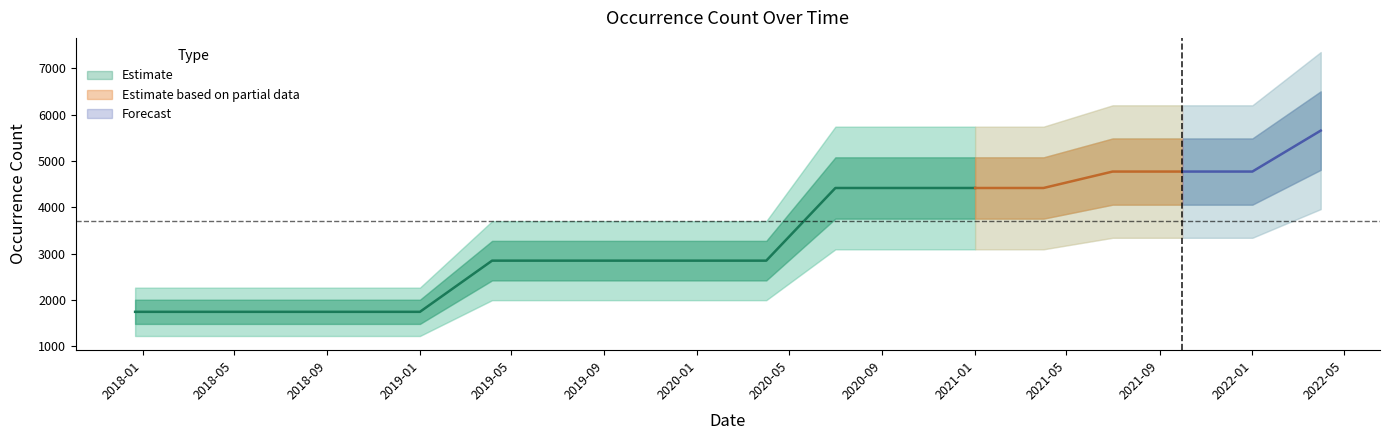

What position from the right is 2020-01-01?

10